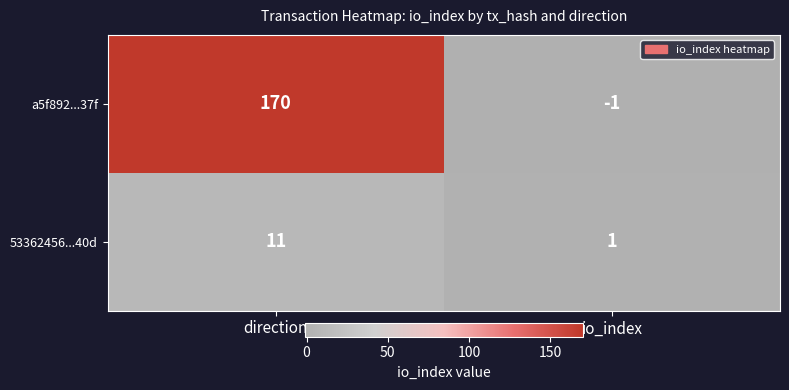

The a5f892...37f series shows 170 at direction. True or false?

True